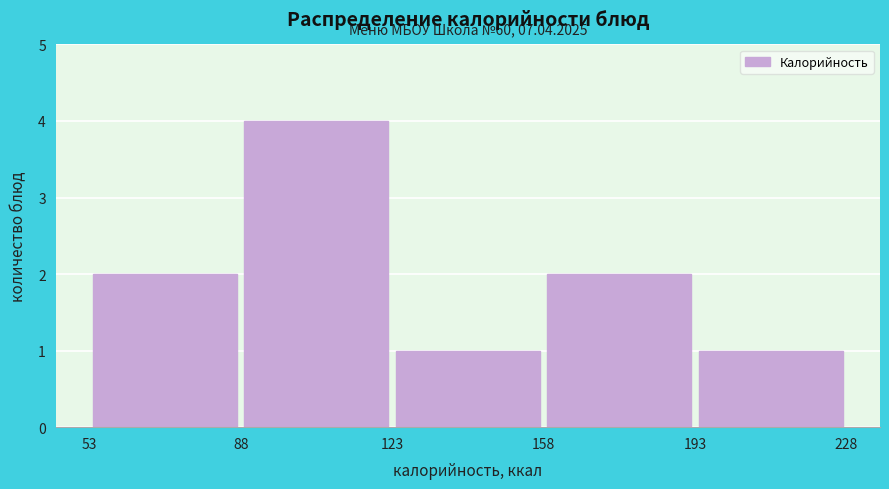

Which range on the x-axis has the tallest bar?

88 to 123